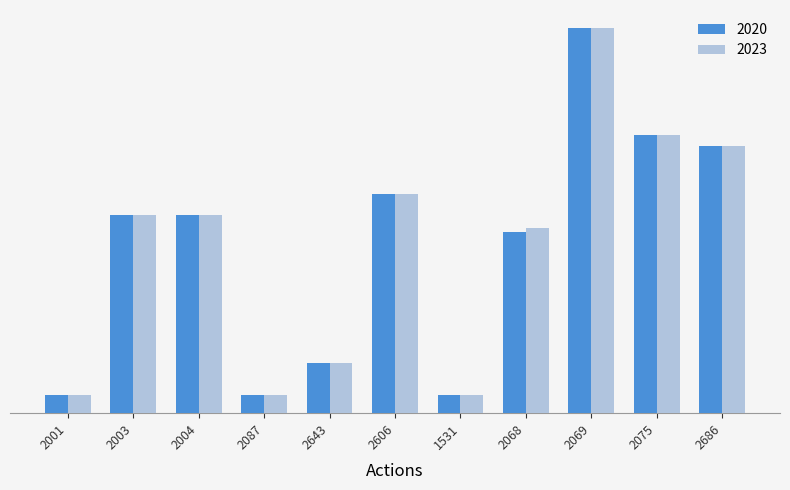

At which label does 2020 reach its peak?

2069